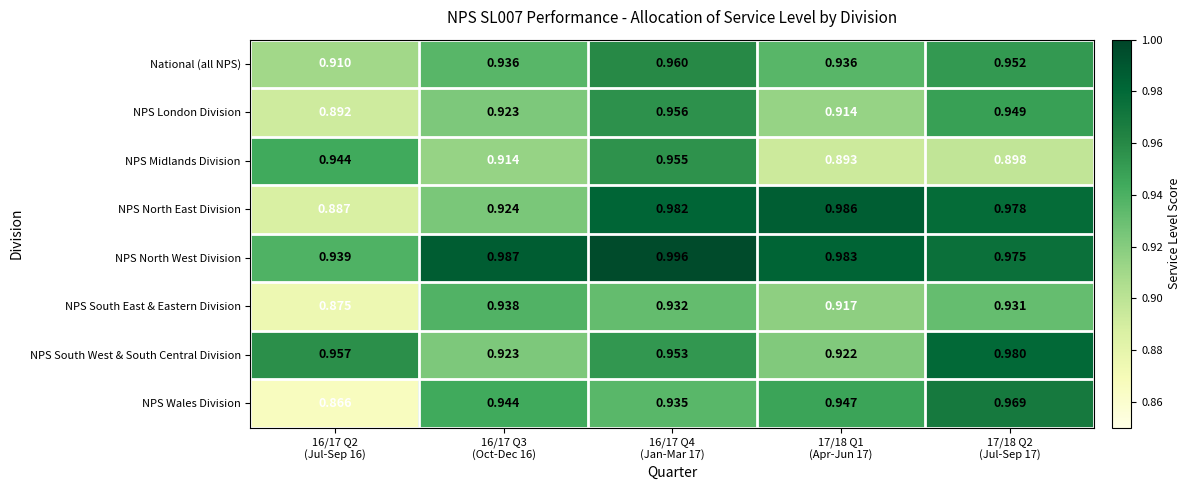

Which series has the widest spread of values?

NPS Wales Division